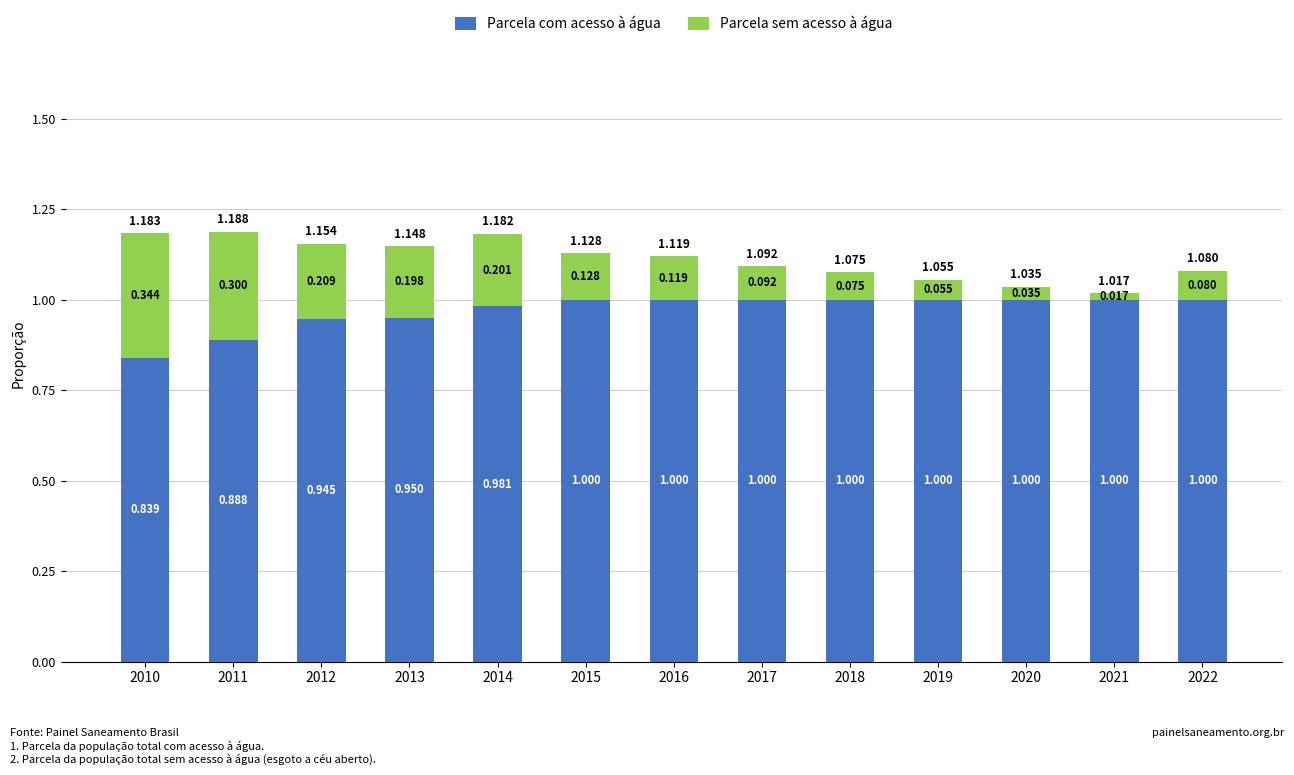

What value does the Parcela sem acesso à água series have at 2016?

0.1